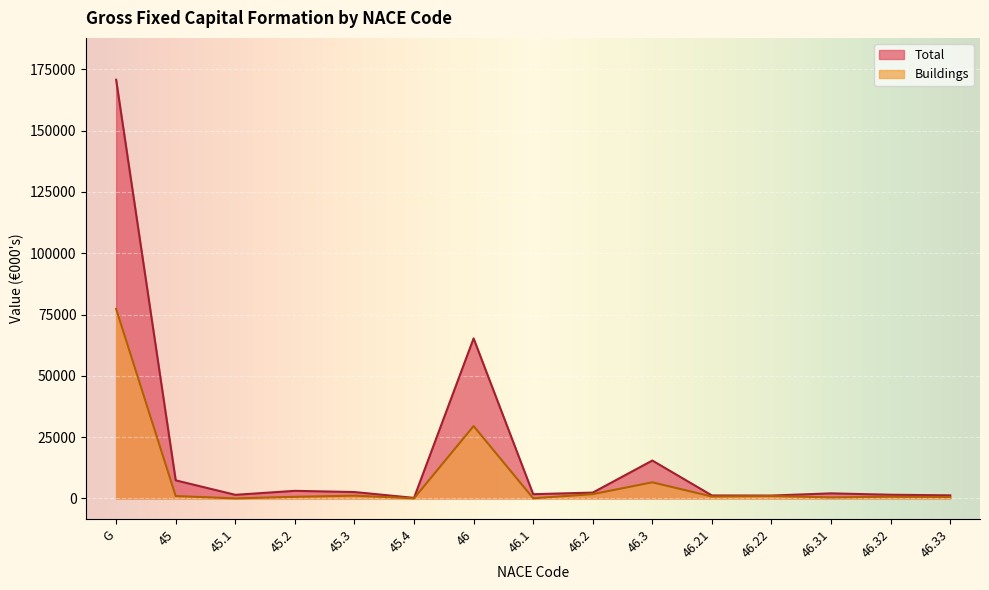

Read the Buildings value at 46.1, to the nearest 10.

60